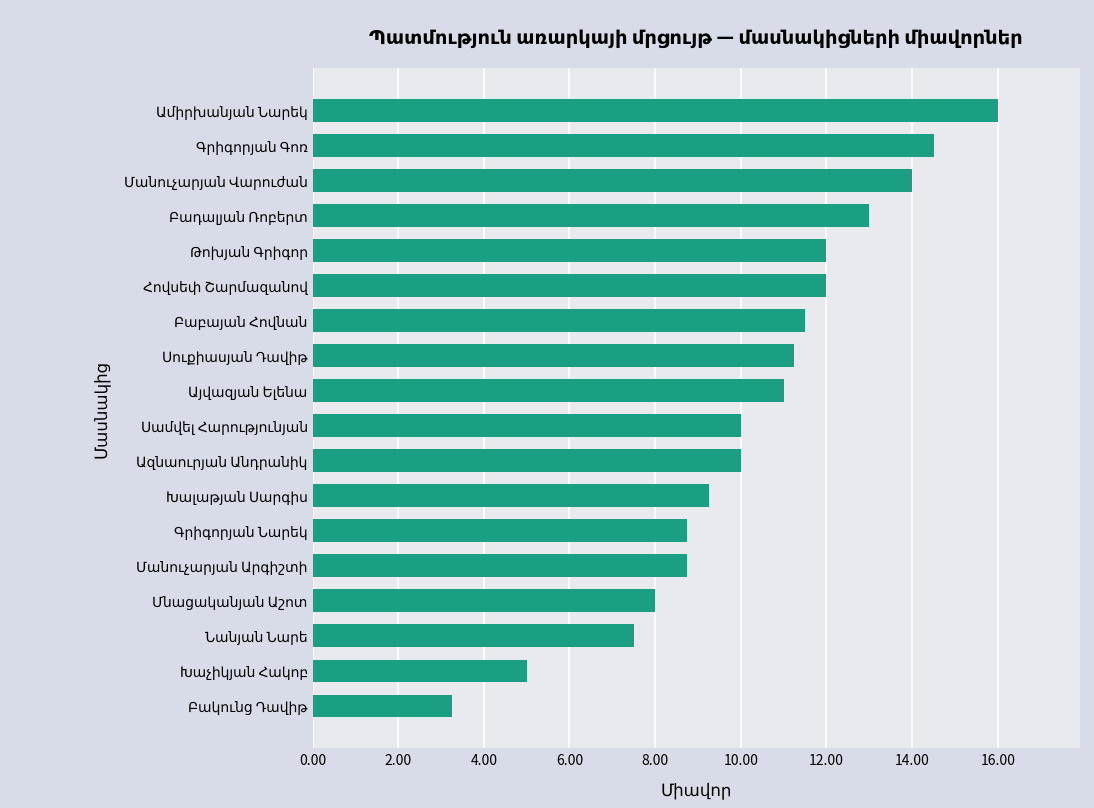

How many series are shown in this chart?

1